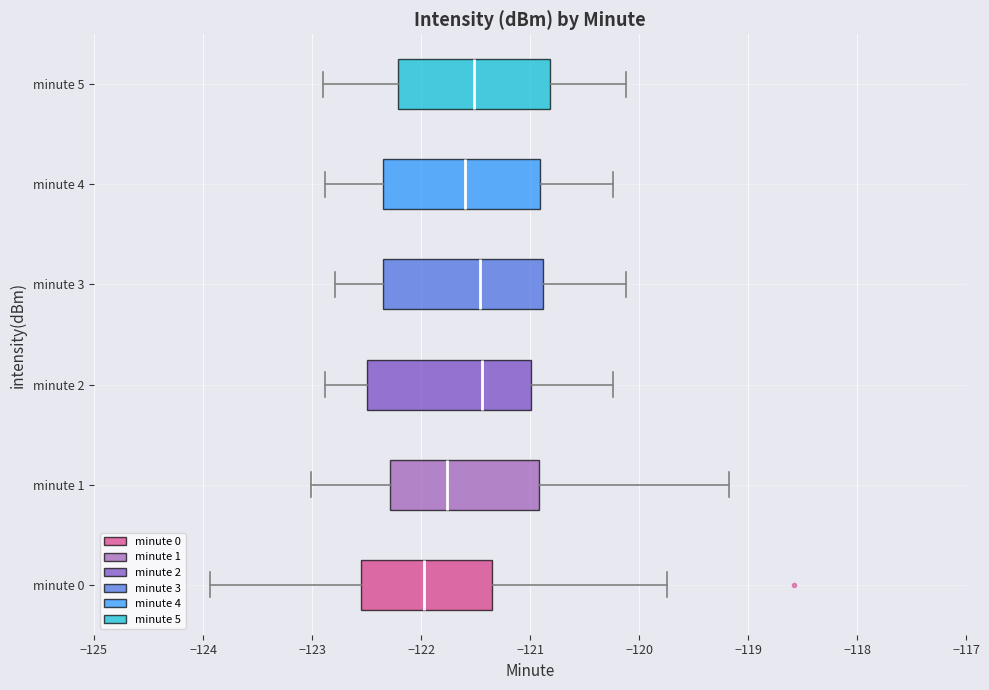

Where does the right whisker of the box for minute 1 end on the x-axis? The values are not printed on the chart, so give them approximately, as read against the axis.

-119.2